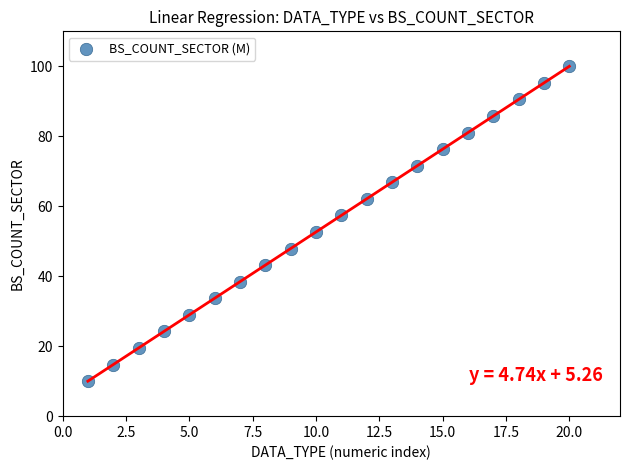

What is the range of X values (max minus min)?

19.0